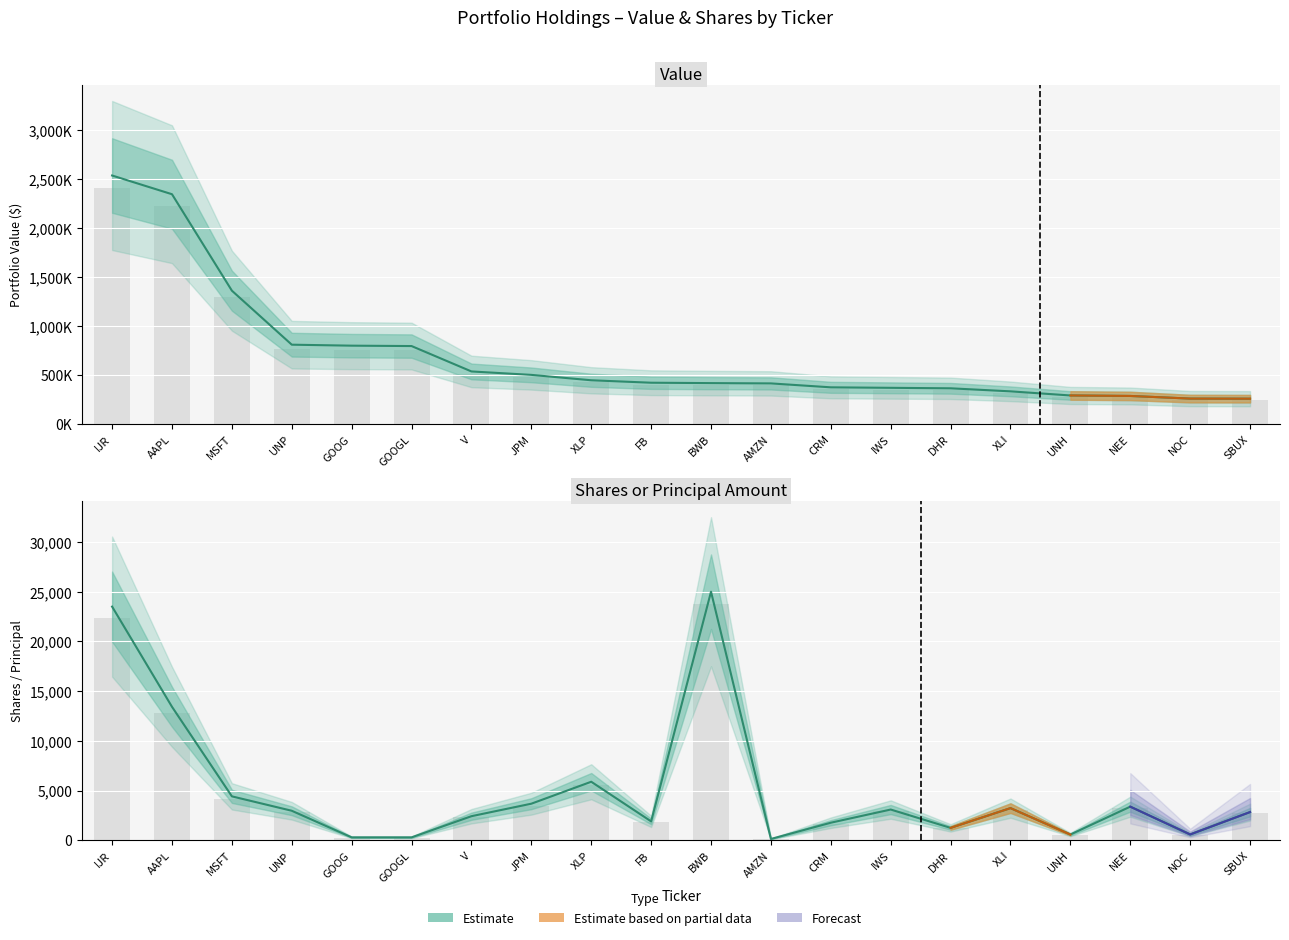

Which label corresponds to the largest value in the chart?

IJR